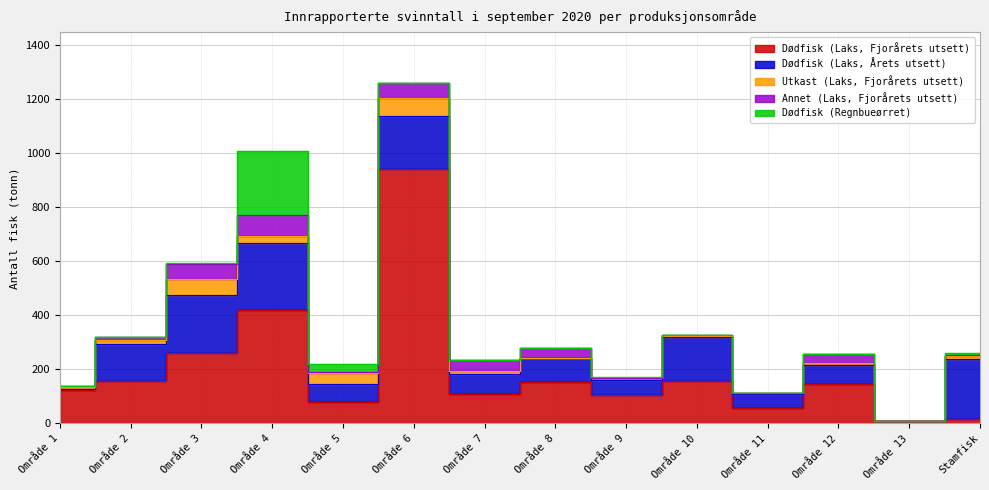

What is the label of the 12th point from the right?

Område 3